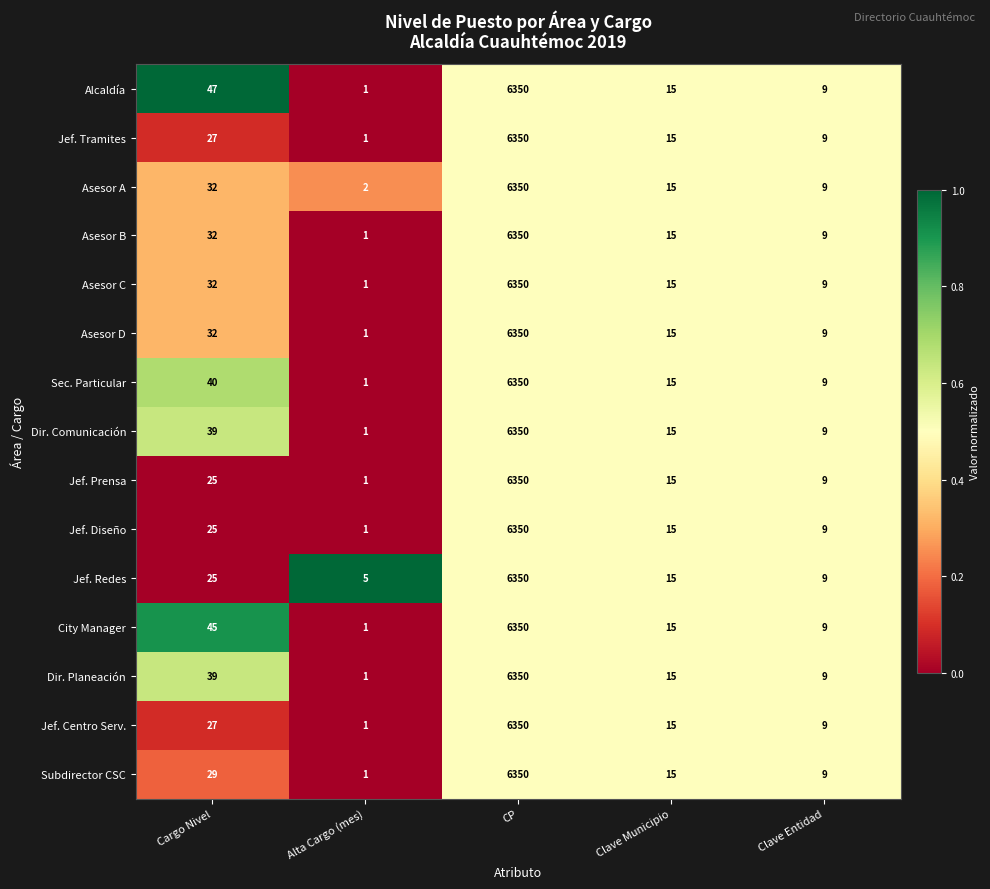

Where is Asesor A nearest to the value 3176?

Cargo Nivel